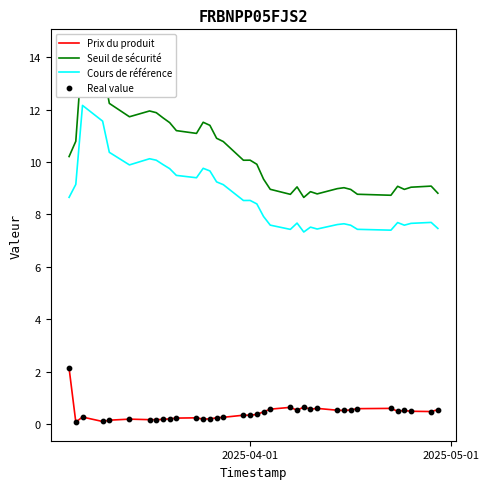

At how many categories does at least one series exceed 1?

36